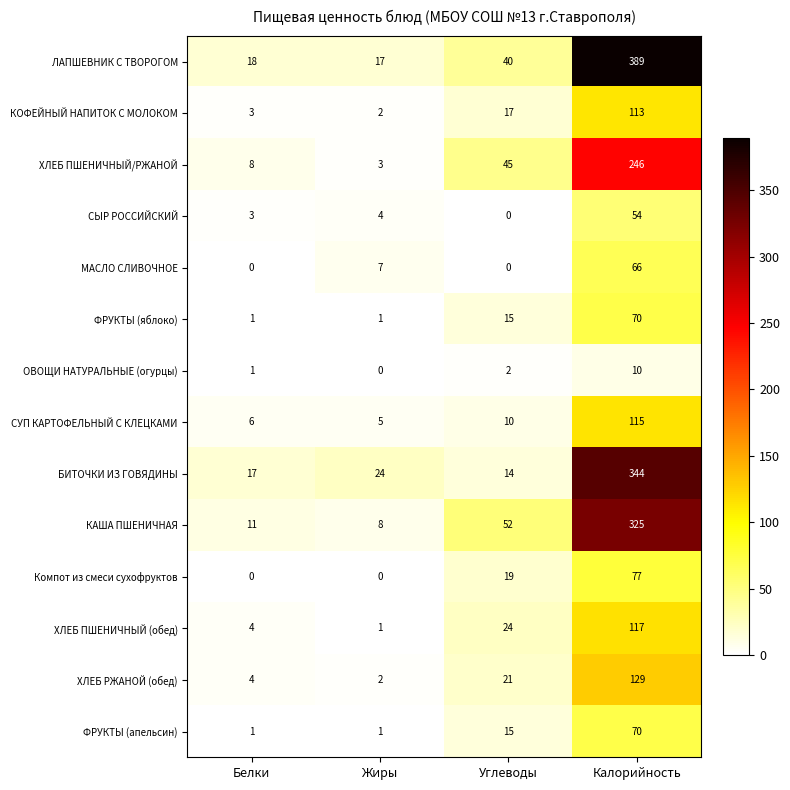

What is the difference between the second highest and second lowest values in the СУП КАРТОФЕЛЬНЫЙ С КЛЕЦКАМИ series?

4